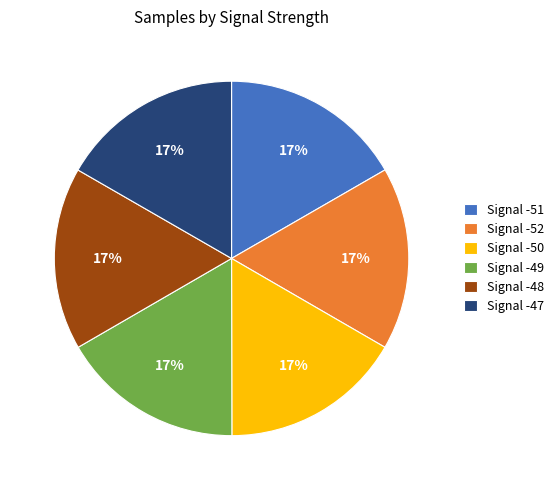

To the nearest percent, what is the combined percentage of Signal -51 and Signal -52?

33%